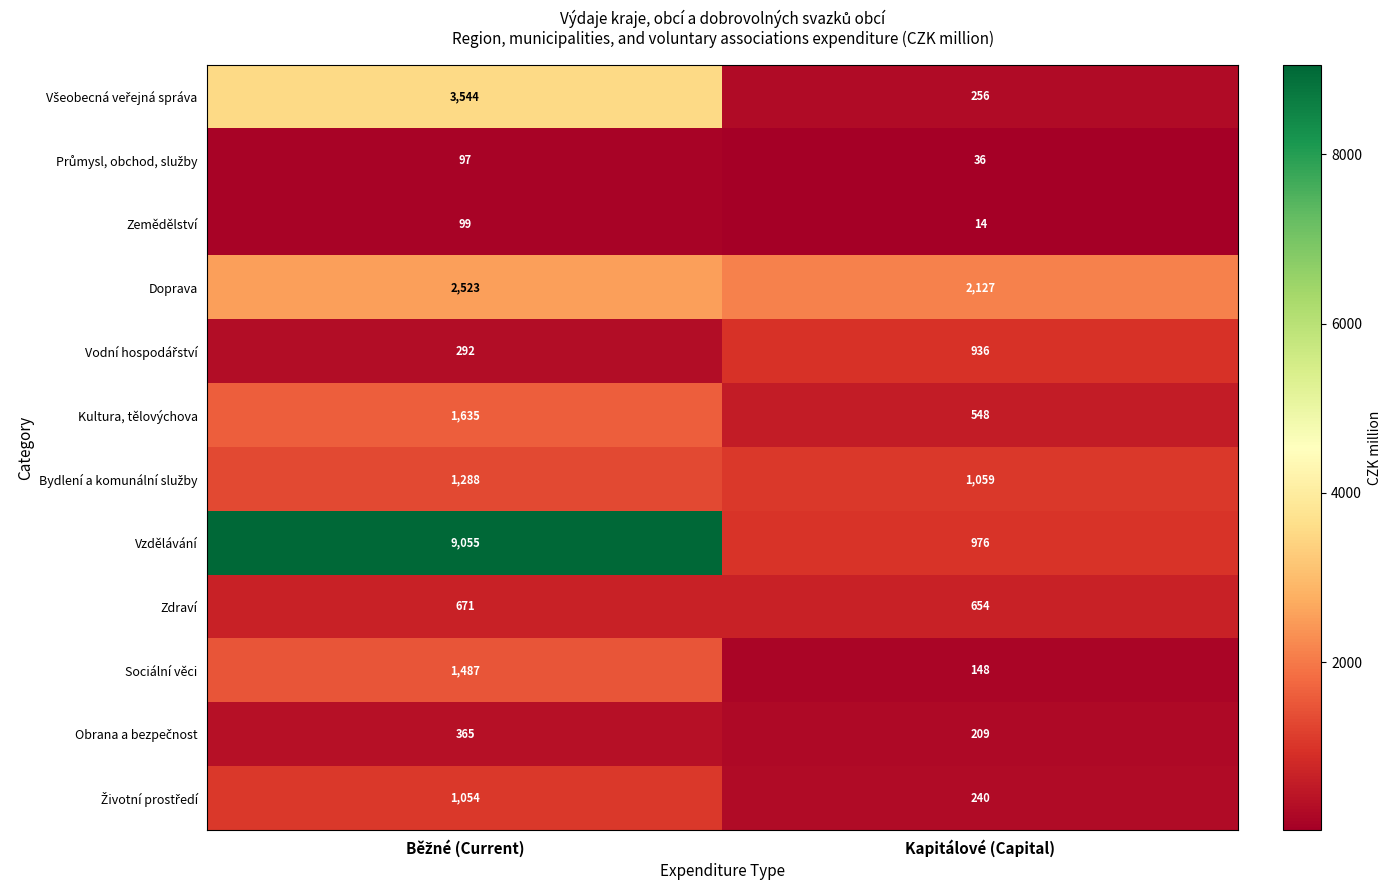

What is the average value of the Kultura, tělovýchova series?

1092